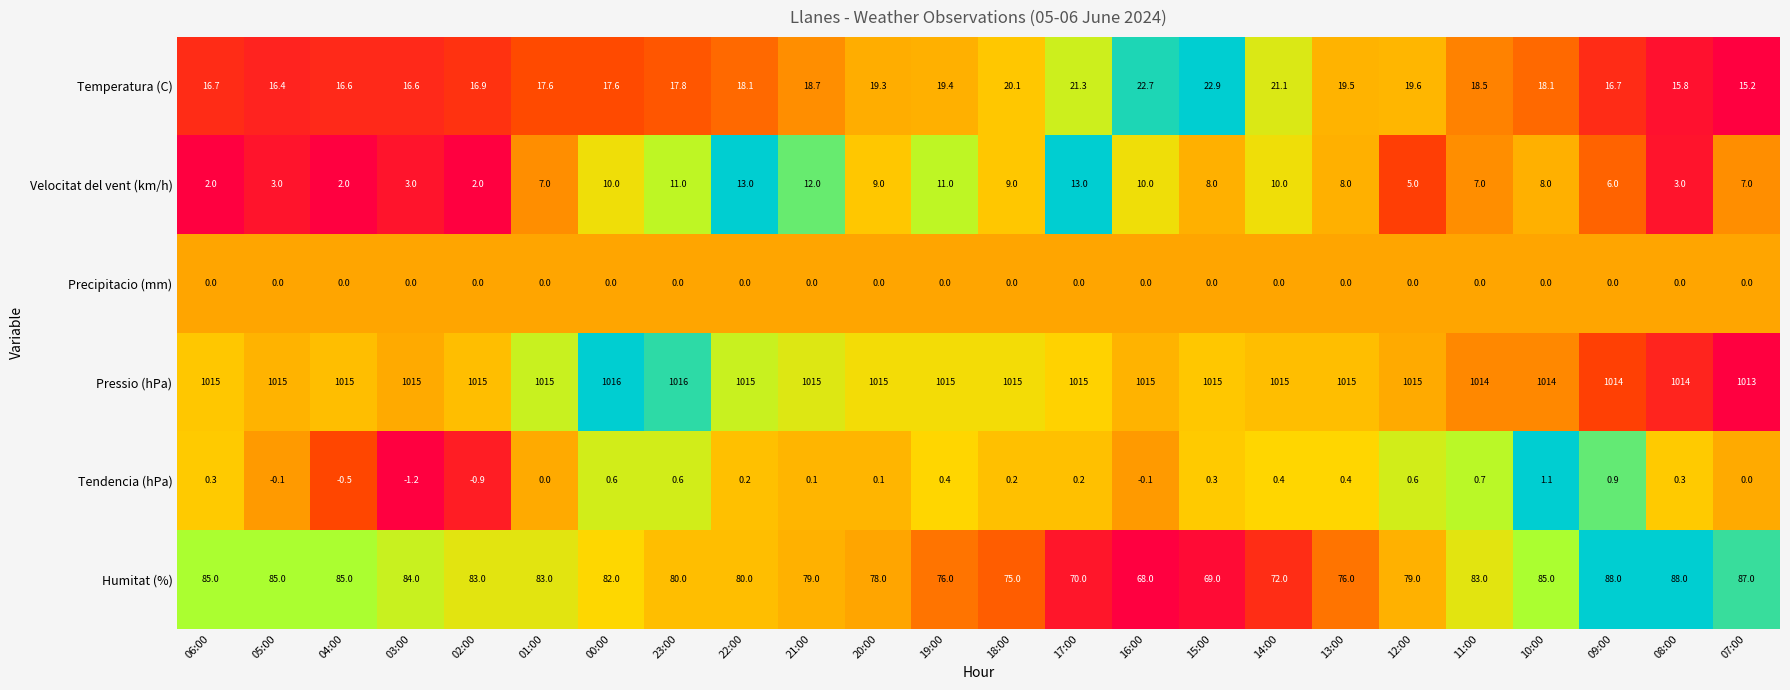

The Pressio (hPa) series shows 1525.3 at 00:00. True or false?

False